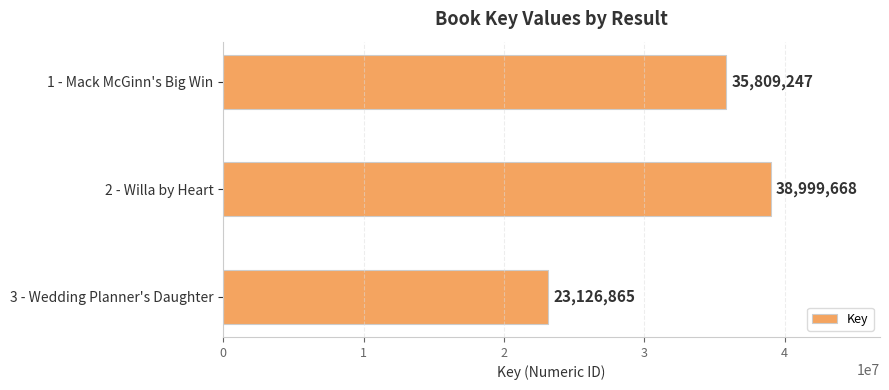

List the labels in order of value, smallest first.

3 - Wedding Planner's Daughter, 1 - Mack McGinn's Big Win, 2 - Willa by Heart